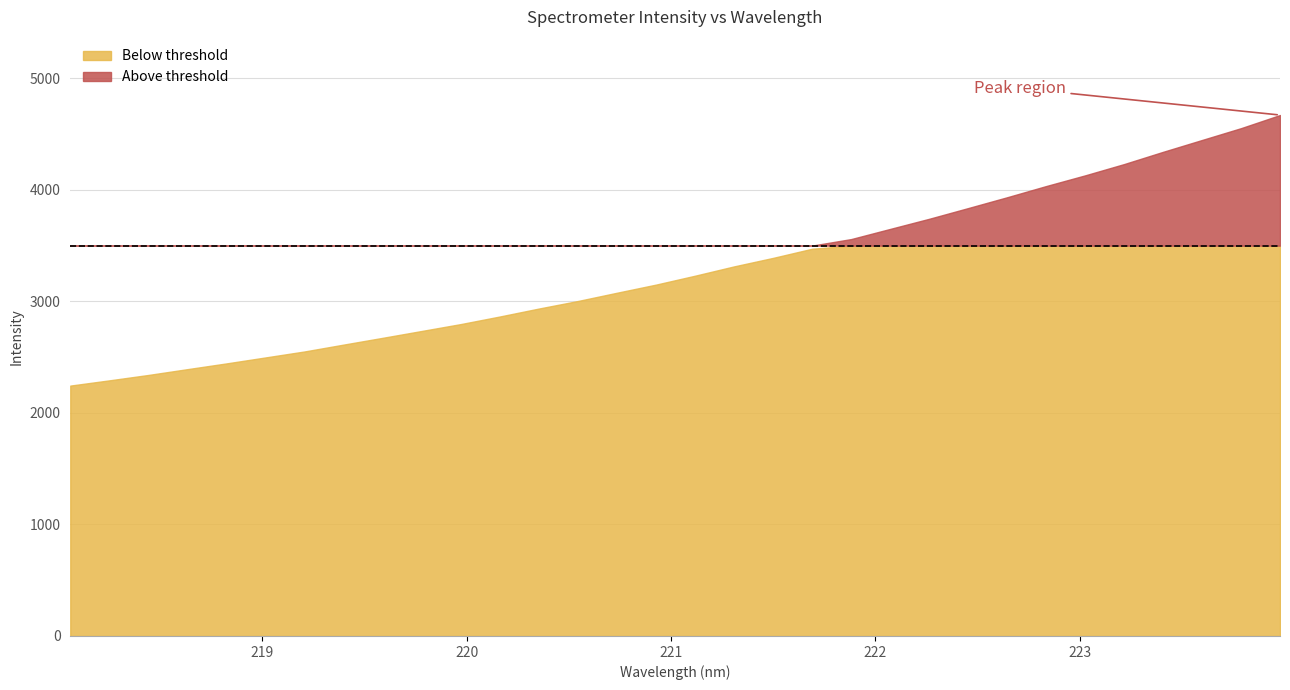

How many values are below 3230?

16